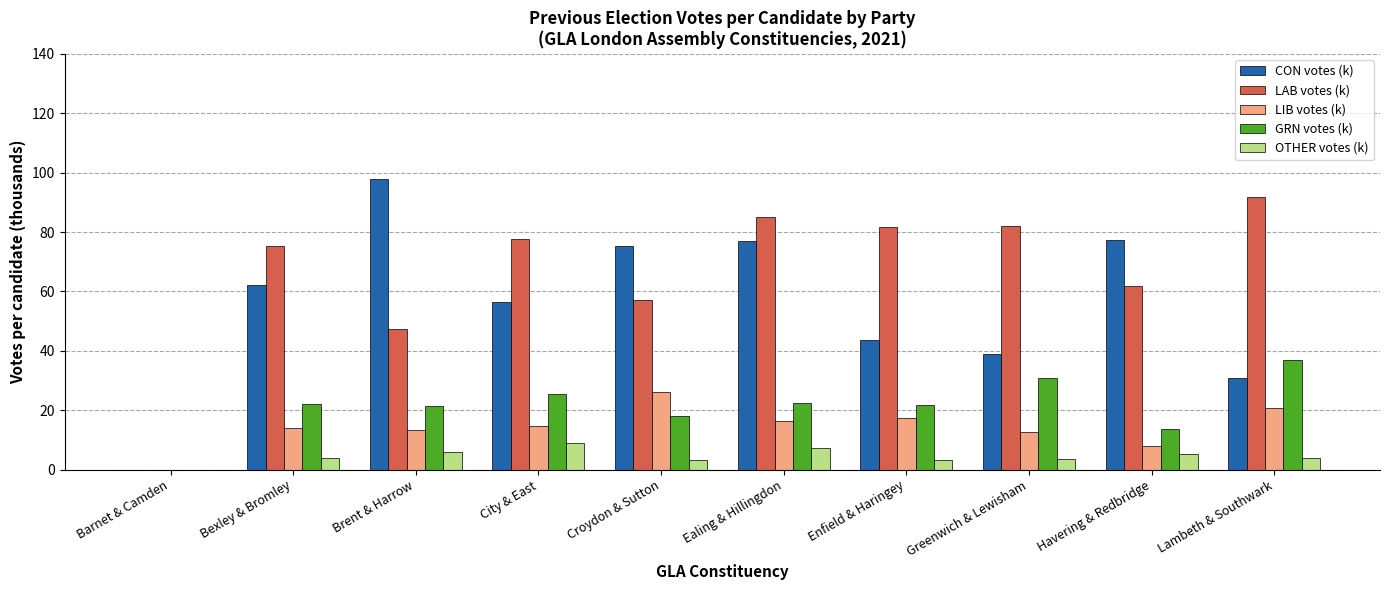

What is the sum of the LIB votes (k) values at Croydon & Sutton and Bexley & Bromley?

40.4